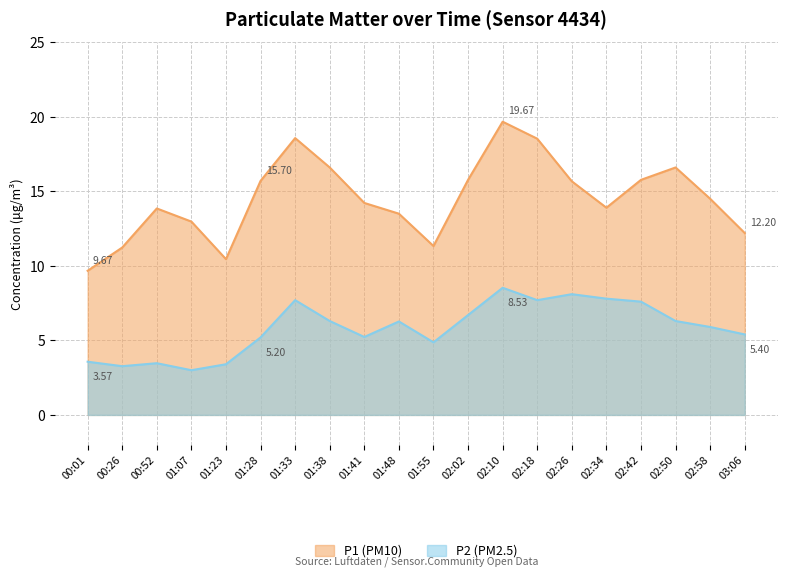

True or false: P1 (PM10) and P2 (PM2.5) cross at least once.

False